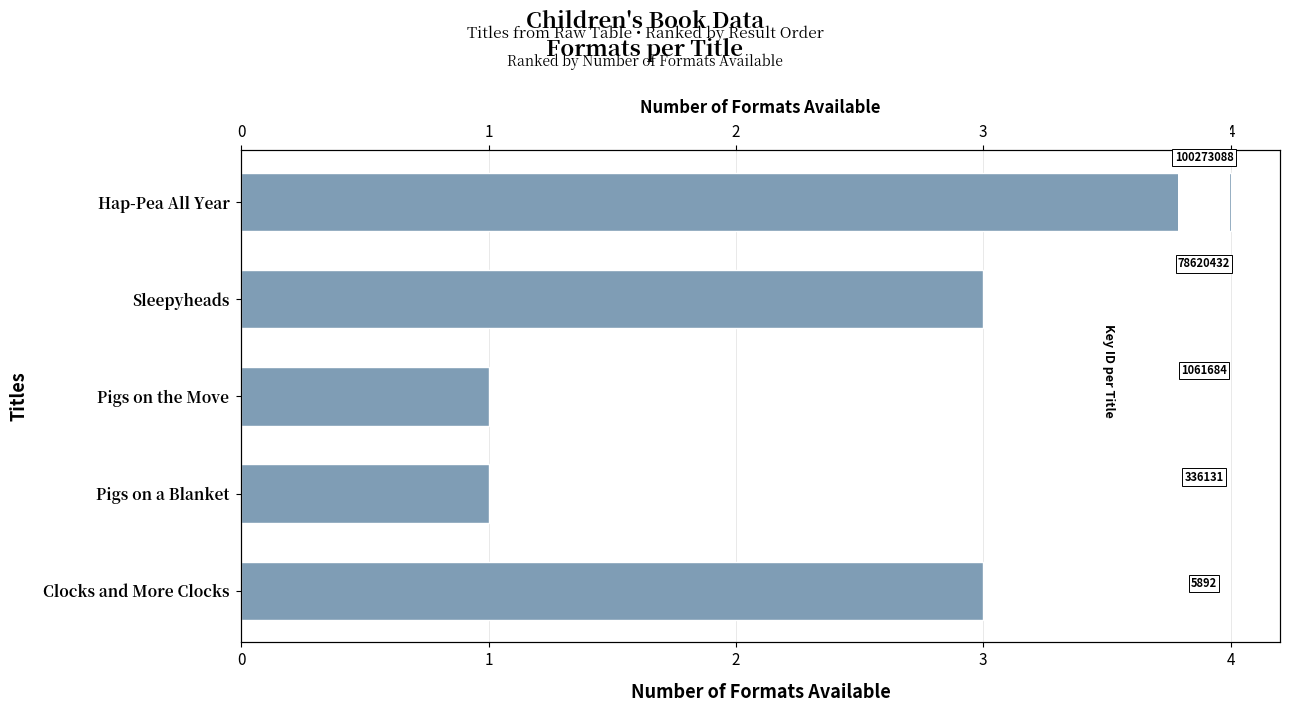

What is the ratio of the value at Sleepyheads to the value at Clocks and More Clocks?

1.0